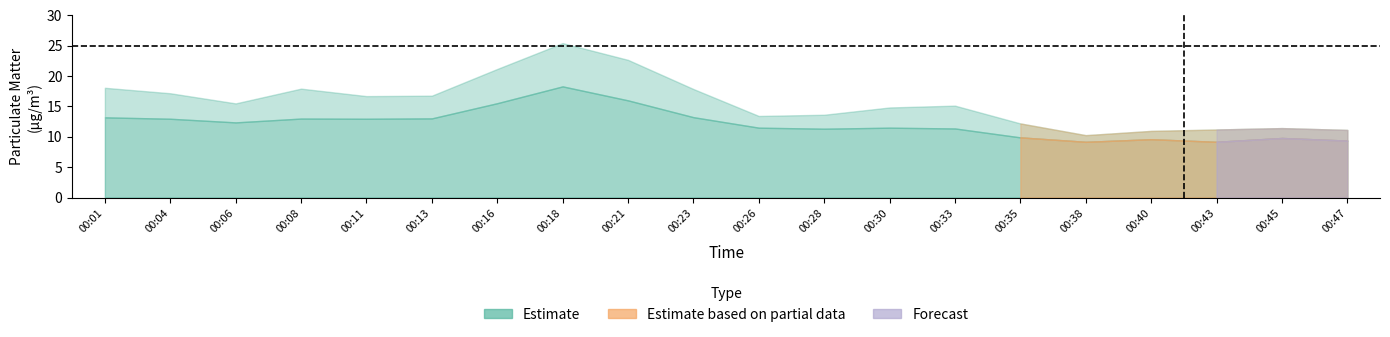

At which category does the chart reach its minimum across all series?

00:38